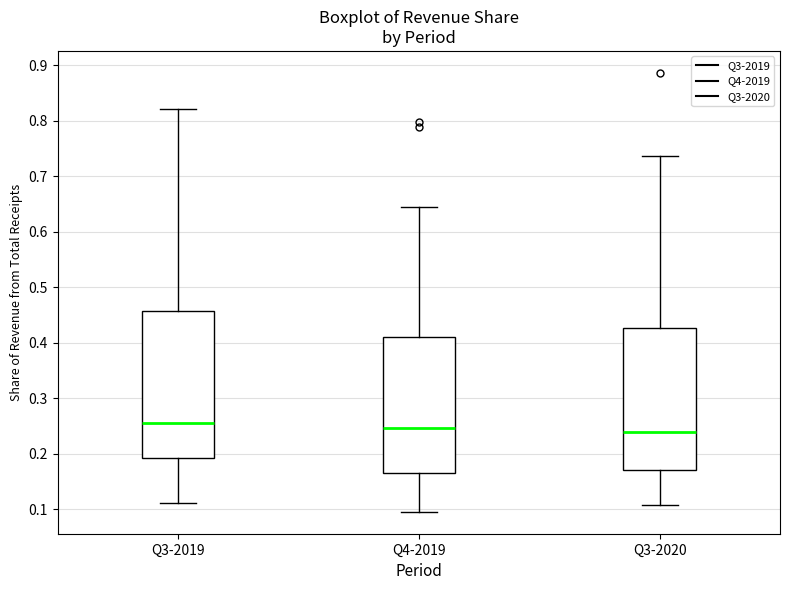

Where does the lower whisker of the box for Q4-2019 end on the y-axis? The values are not printed on the chart, so give them approximately, as read against the axis.

0.10